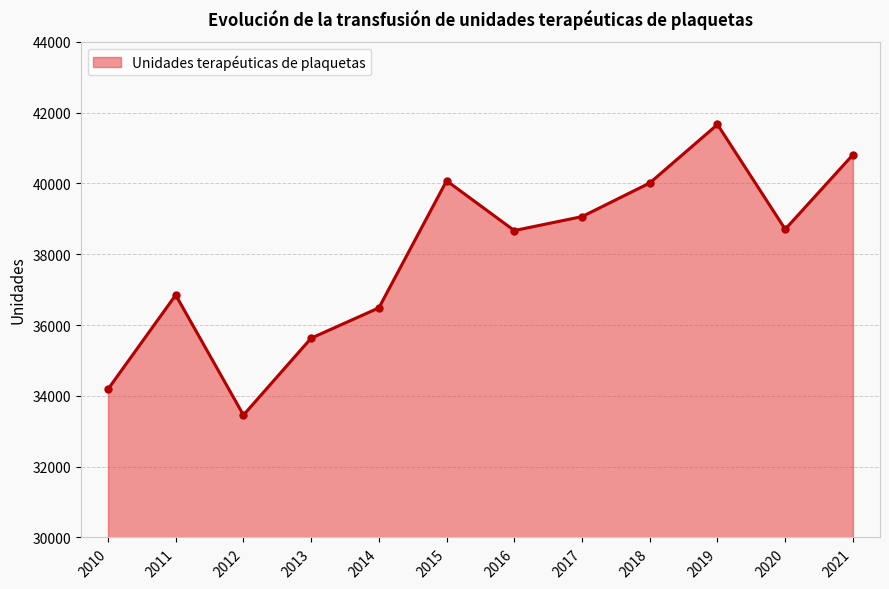

The value at 2019 is 41664. True or false?

True